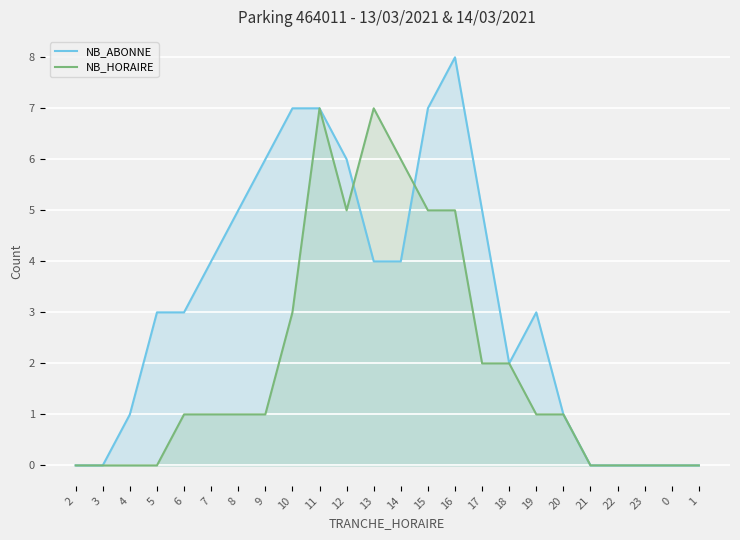

The value of NB_HORAIRE at 13 is 7. True or false?

True